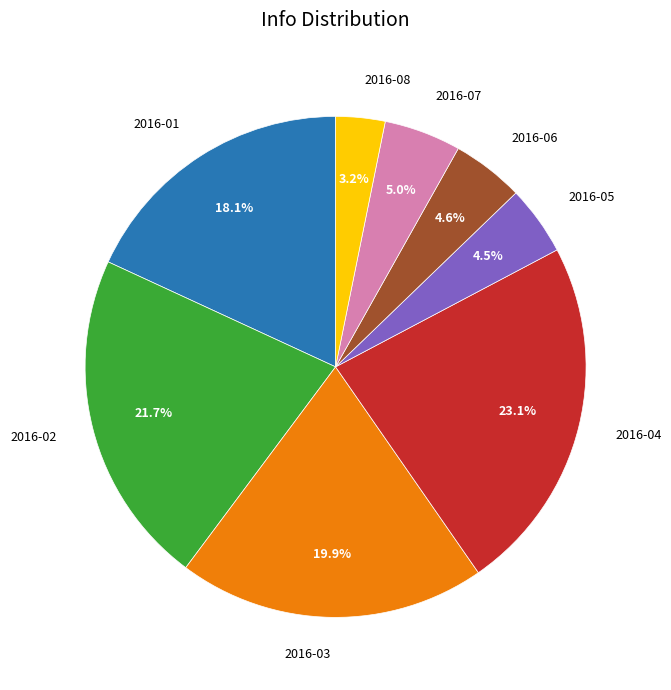

Does any single category account for the majority?

No